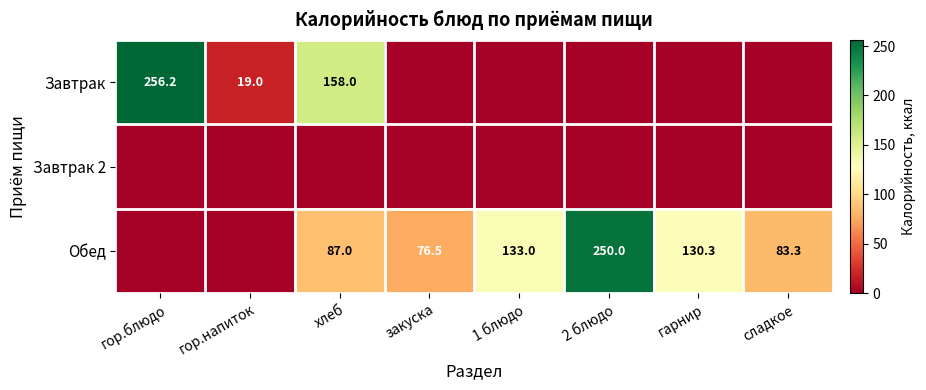

What is the difference between the Завтрак values at гор.блюдо and гор.напиток?

237.2